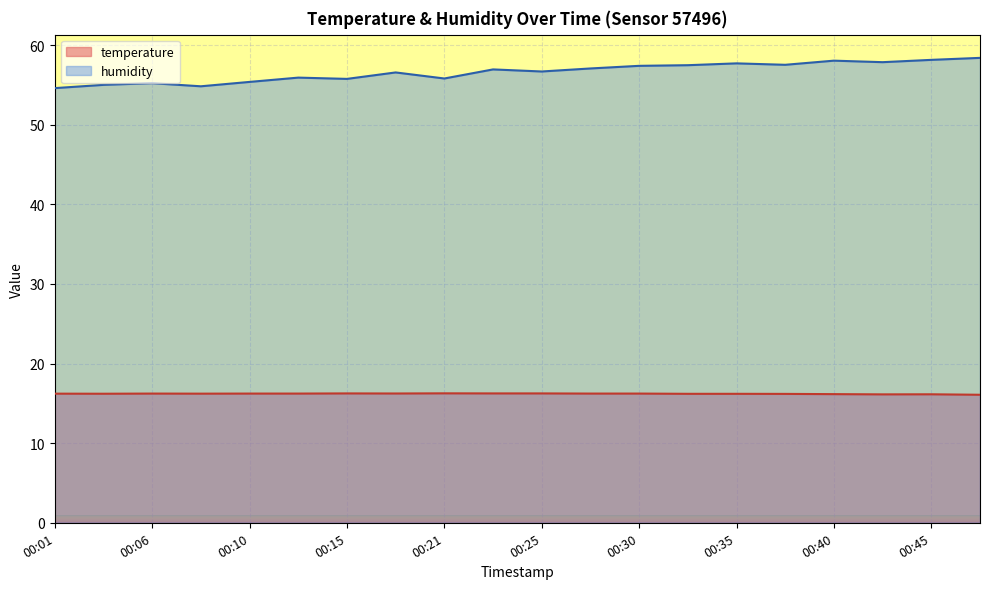

What is the highest value of the humidity series?

58.4